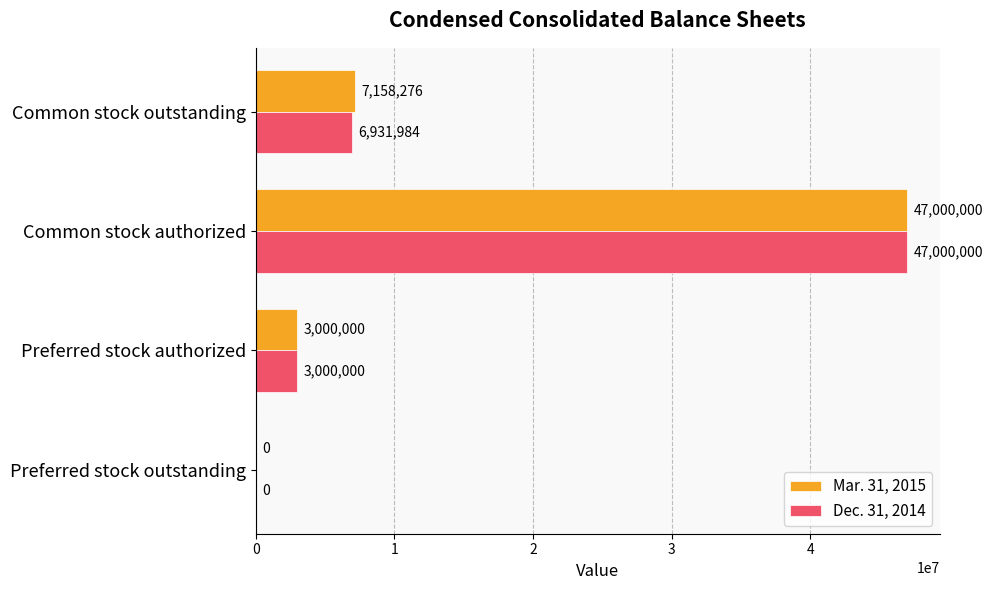

True or false: Mar. 31, 2015 has a value of 47000000 at Common stock authorized.

True